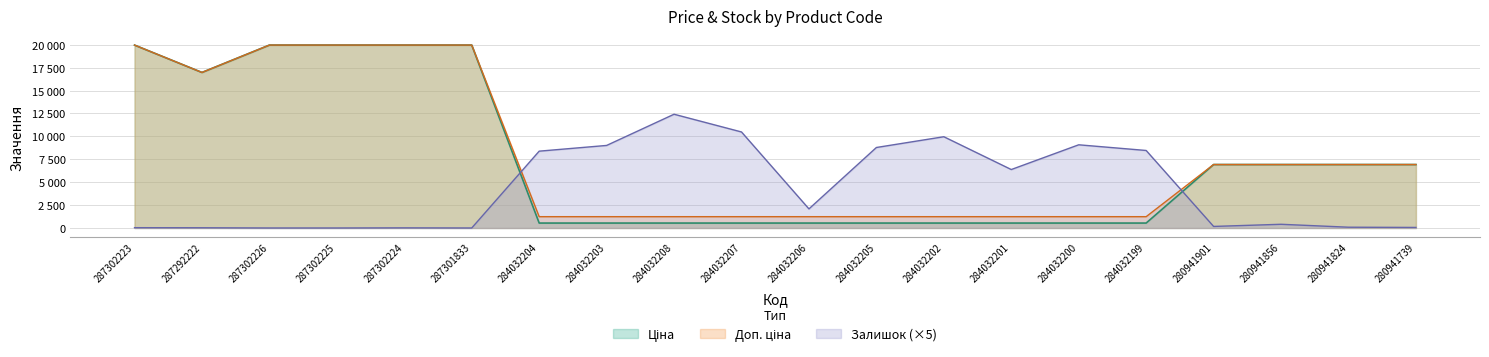

True or false: Доп. ціна and Ціна intersect in this chart.

False